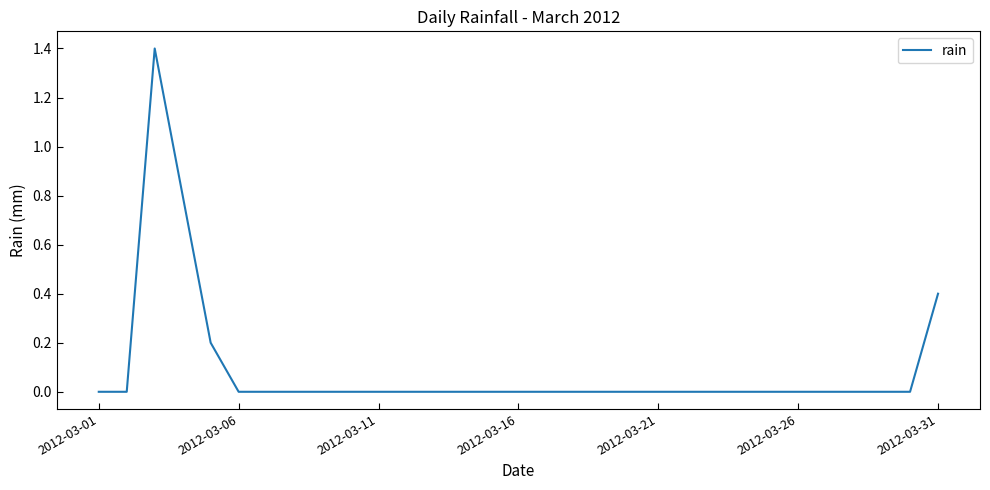

Reading left to right, list all the values displayed in this chart.

0.0	0.0	1.4	0.8	0.2	0.0	0.0	0.0	0.0	0.0	0.0	0.0	0.0	0.0	0.0	0.0	0.0	0.0	0.0	0.0	0.0	0.0	0.0	0.0	0.0	0.0	0.0	0.0	0.0	0.0	0.4